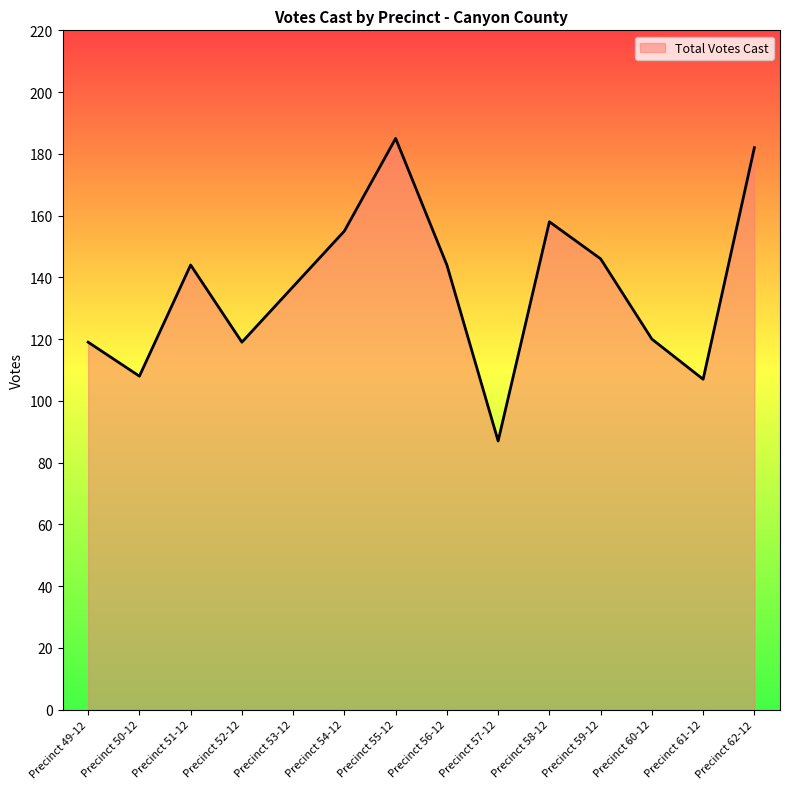

Count the number of data series in this chart.

1